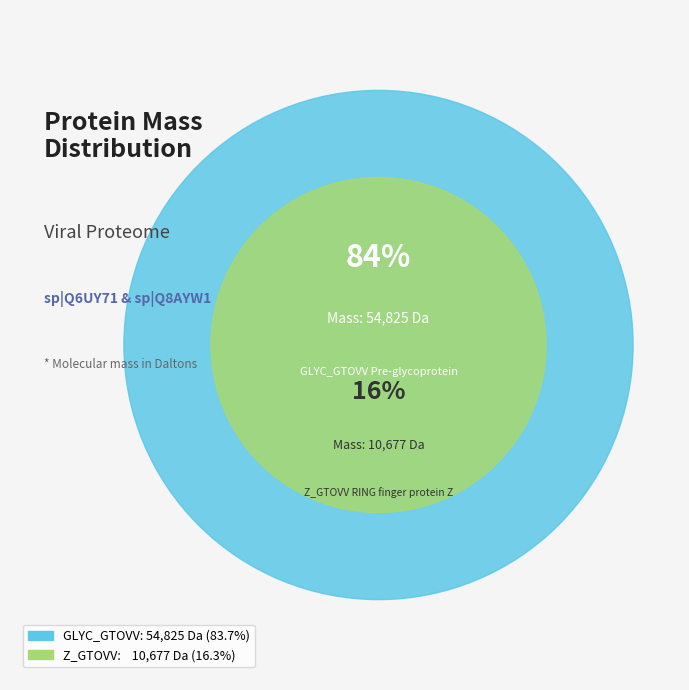

What percentage do GLYC_GTOVV Pre-glycoprotein and Z_GTOVV RING finger protein Z together represent?

100.0%